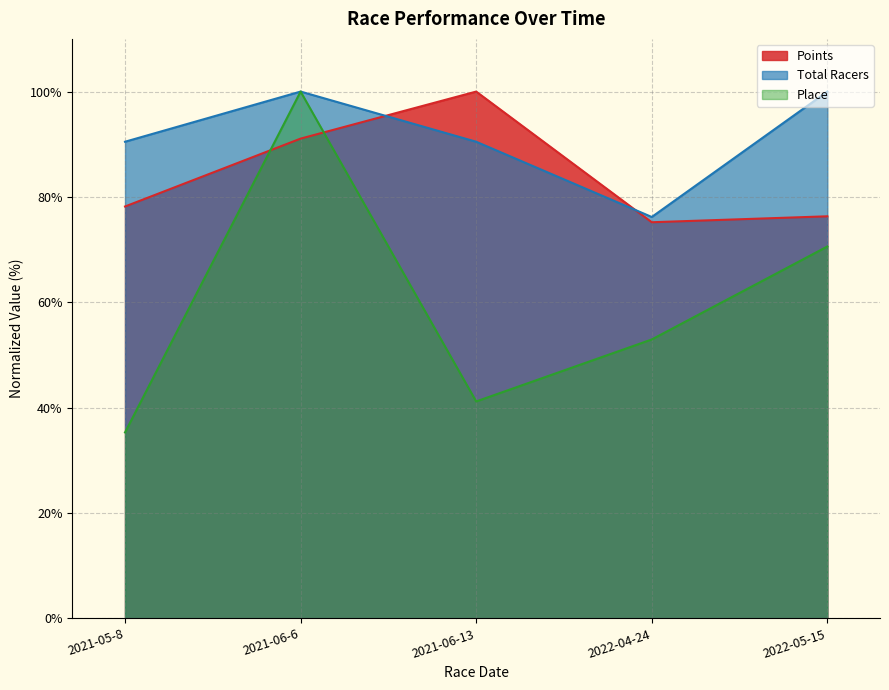

Reading left to right, list all the values displayed in this chart.

Place: 35.3	100.0	41.2	52.9	70.6
Points: 78.2	91.1	100.0	75.2	76.3
Total Racers: 90.5	100.0	90.5	76.2	100.0